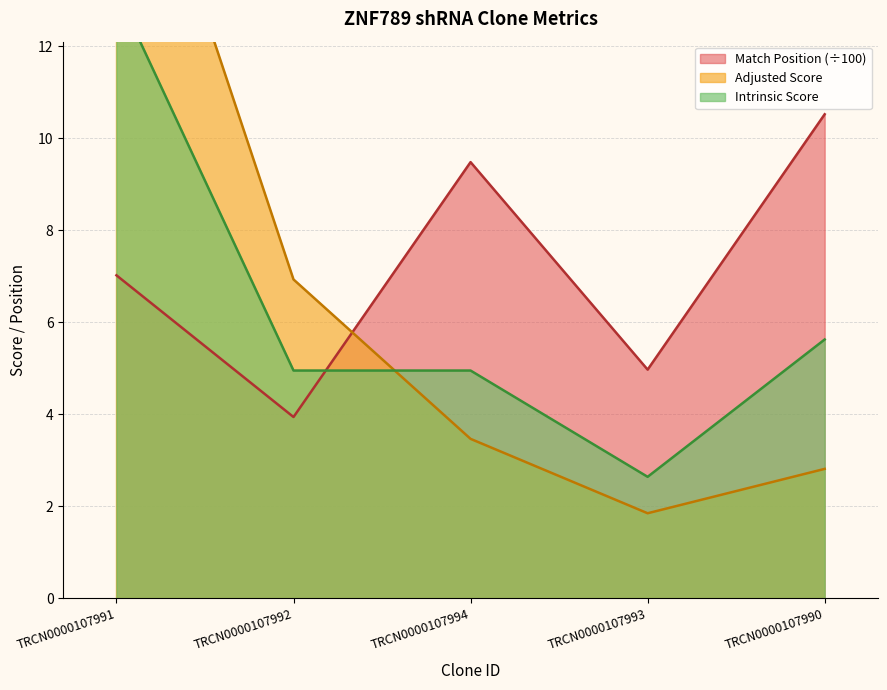

What is the total value across all series at TRCN0000107992?

15.8